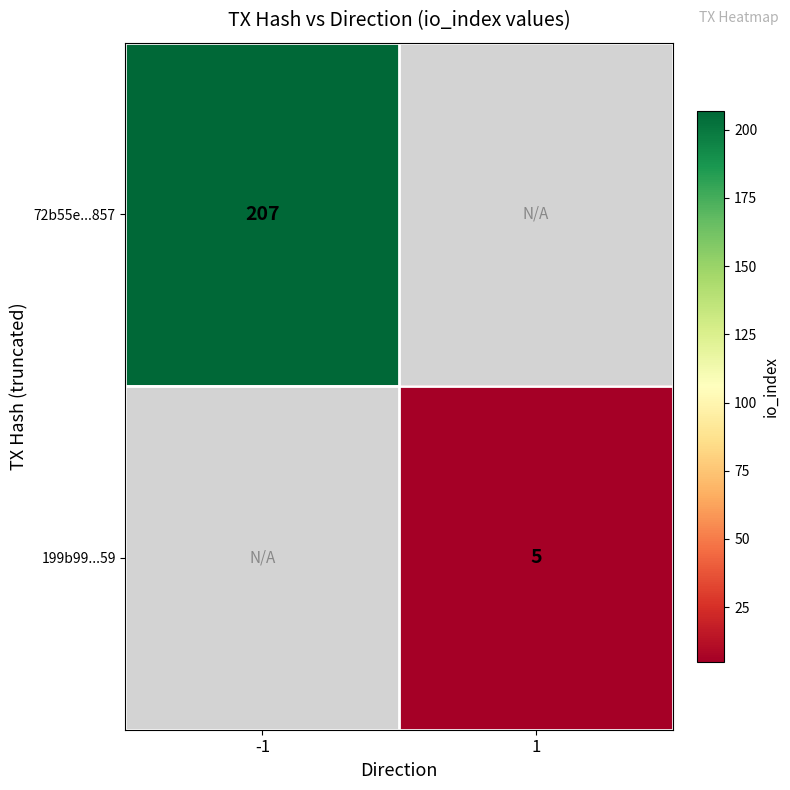

The value of 199b99...59 at 1 is 3.3. True or false?

False